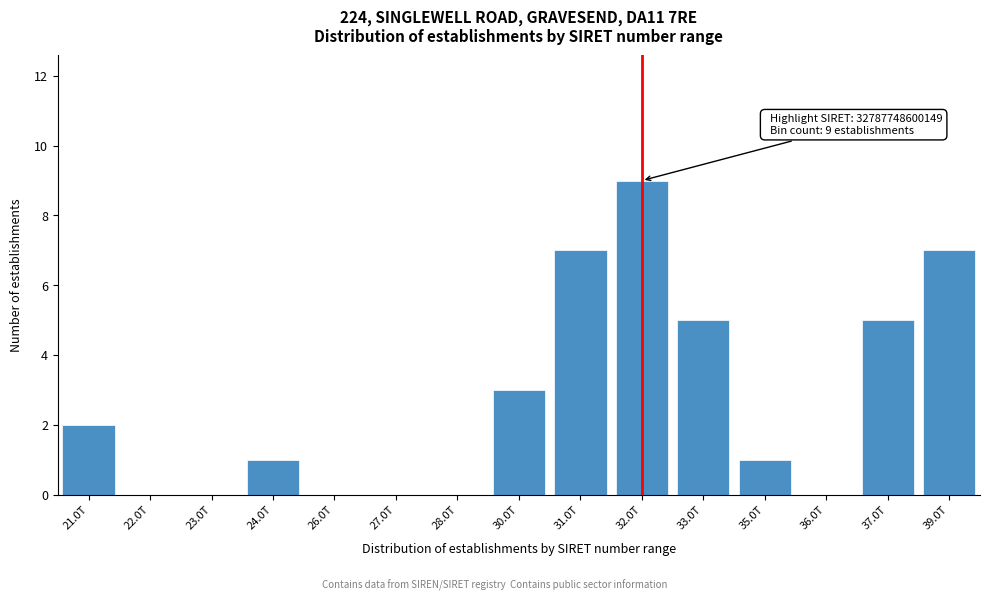

Reading right to left, transcribe all the data shown in this chart.

39.0T=7	37.0T=5	36.0T=0	35.0T=1	33.0T=5	32.0T=9	31.0T=7	30.0T=3	28.0T=0	27.0T=0	26.0T=0	24.0T=1	23.0T=0	22.0T=0	21.0T=2